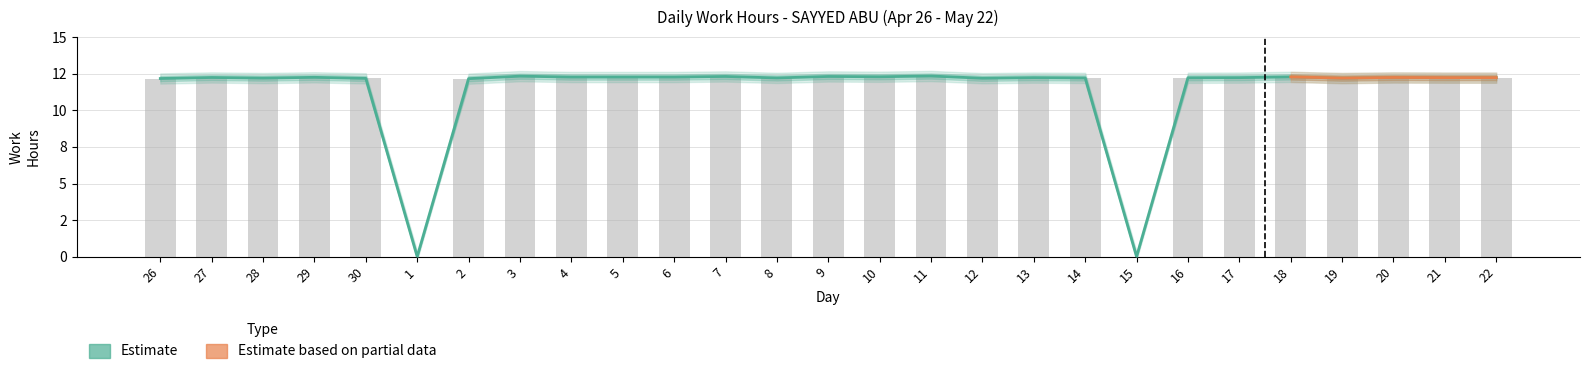

Reading left to right, what are all the values shown in this chart?

26=12.2	27=12.2	28=12.2	29=12.2	30=12.2	1=0.0	2=12.2	3=12.3	4=12.3	5=12.3	6=12.3	7=12.3	8=12.2	9=12.3	10=12.3	11=12.3	12=12.2	13=12.2	14=12.2	15=0.0	16=12.2	17=12.2	18=12.3	19=12.2	20=12.2	21=12.2	22=12.2